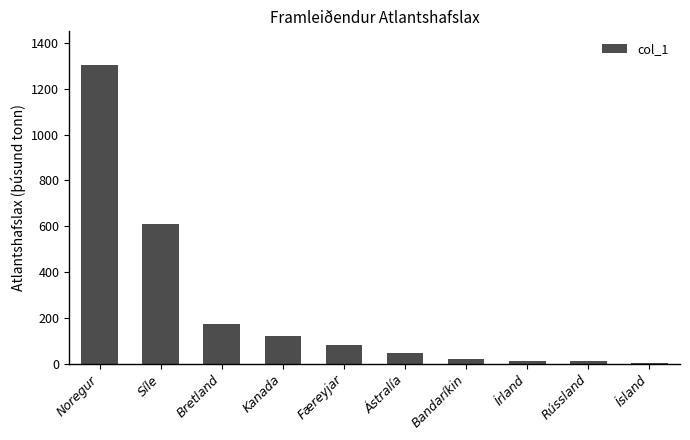

At which label does the data first exceed 81?

Noregur